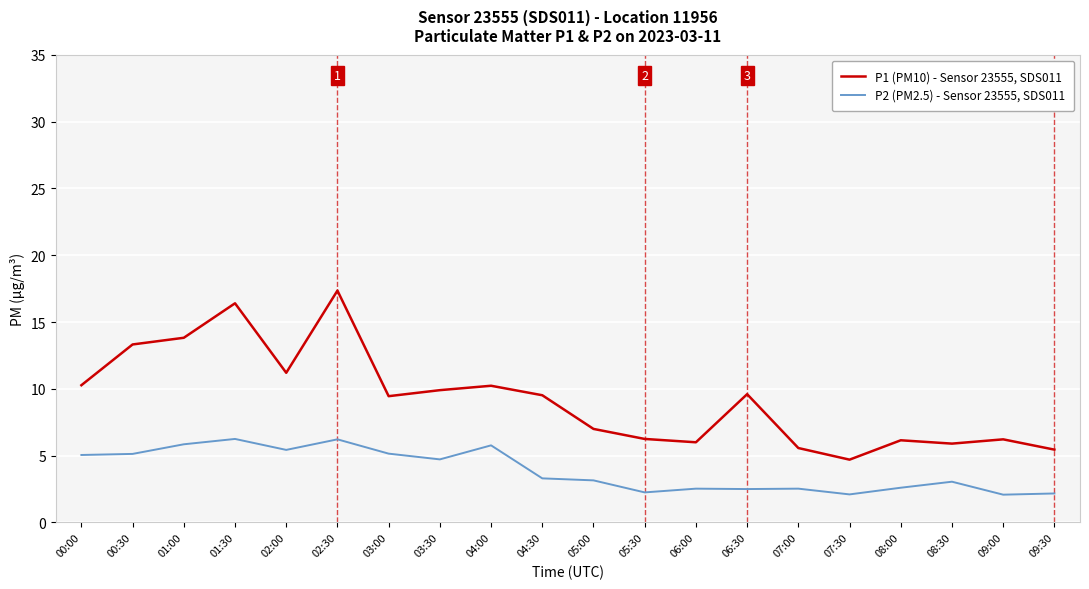

True or false: P1 (PM10) - Sensor 23555, SDS011 has a value of 6.0 at 06:00.

True